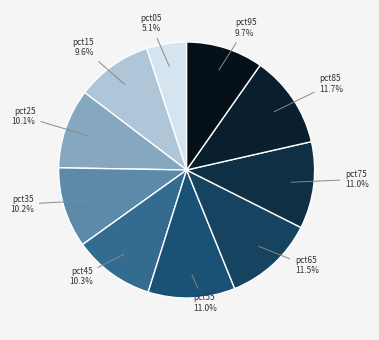

The pct85 slice represents 1% of the pie. True or false?

False